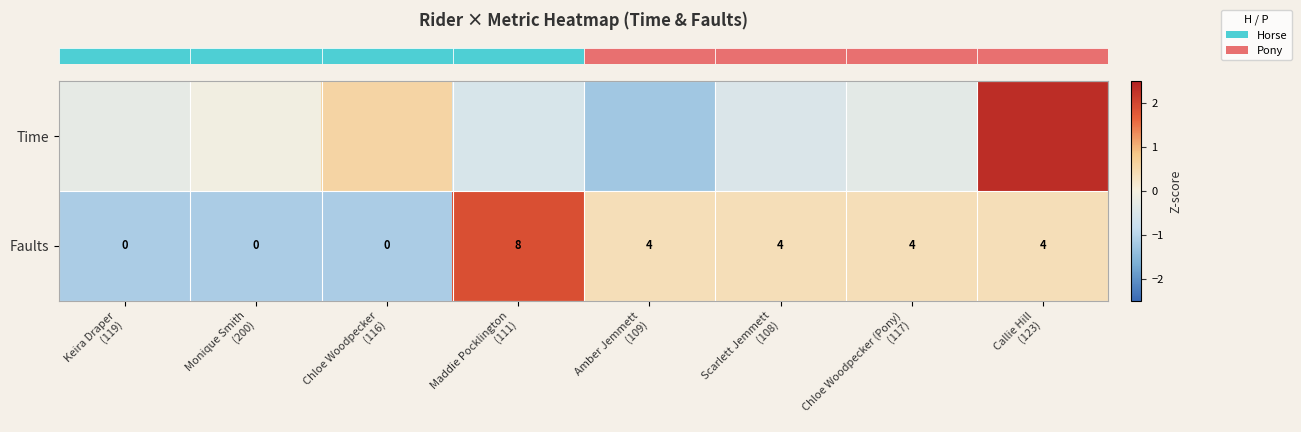

At which category does the chart reach its minimum across all series?

Amber Jemmett
(109)